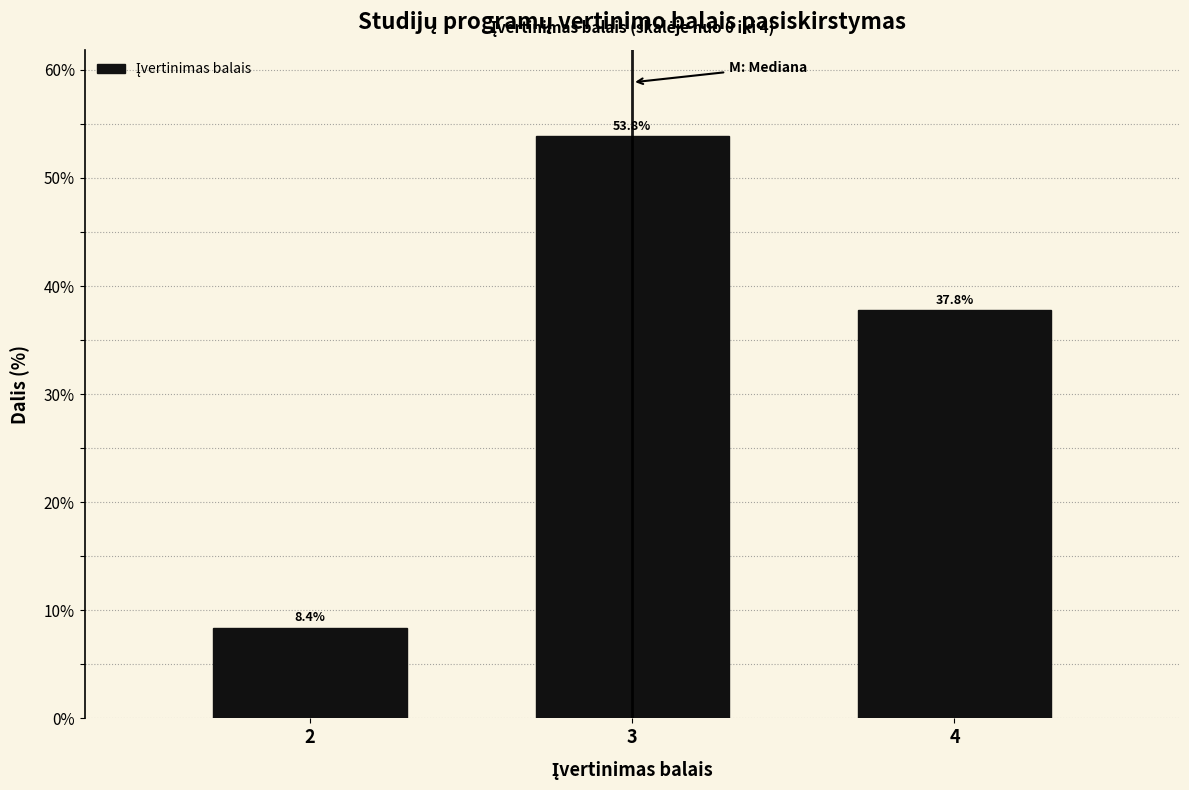

Reading right to left, list all the values displayed in this chart.

4=37.8	3=53.8	2=8.4